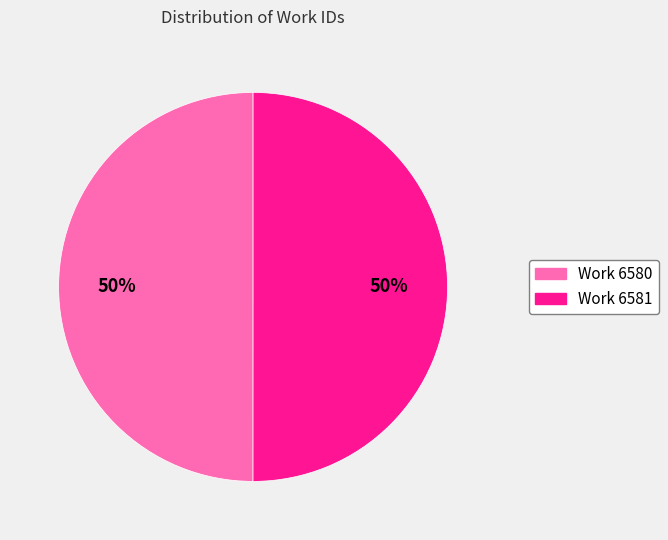

Count the number of slices in the pie.

2